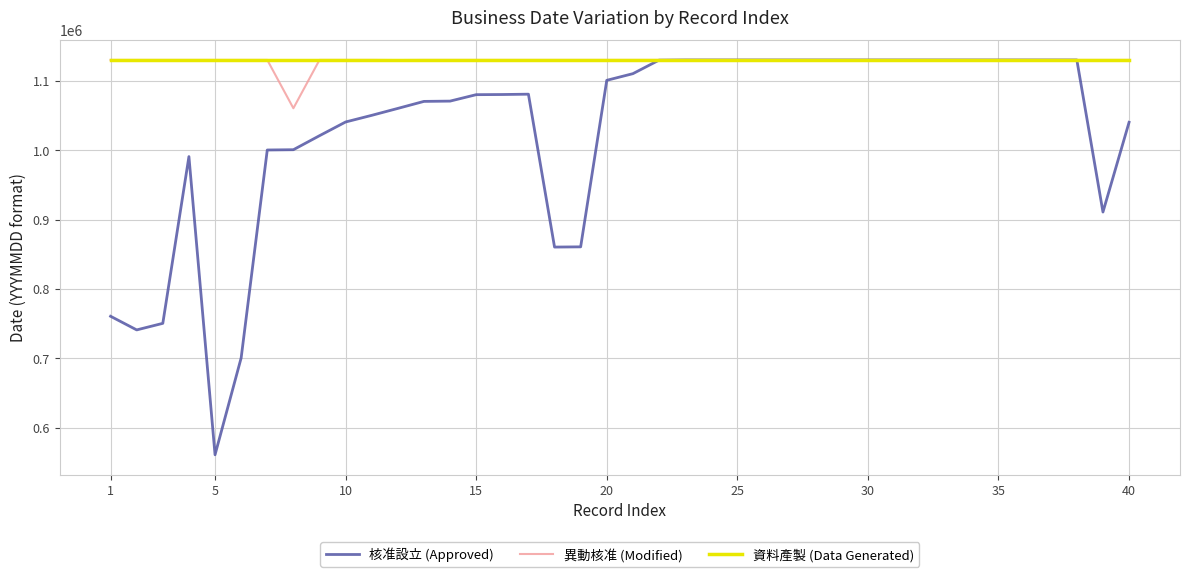

Which series has the widest spread of values?

核准設立 (Approved)